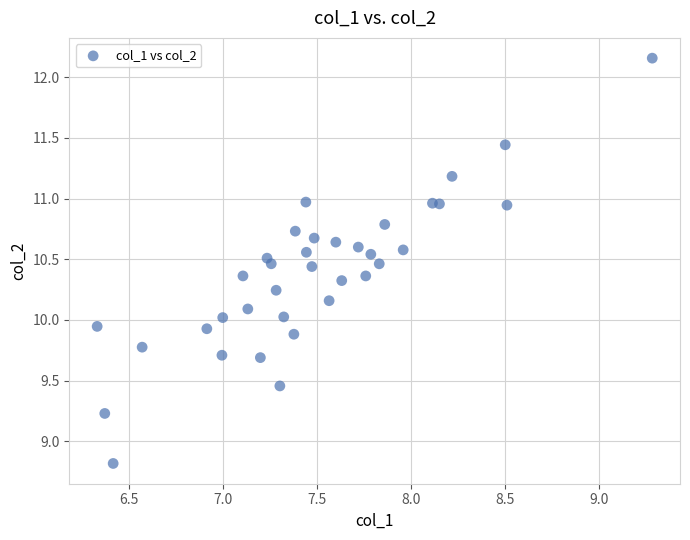

What is the range of Y values (max minus min)?

3.3